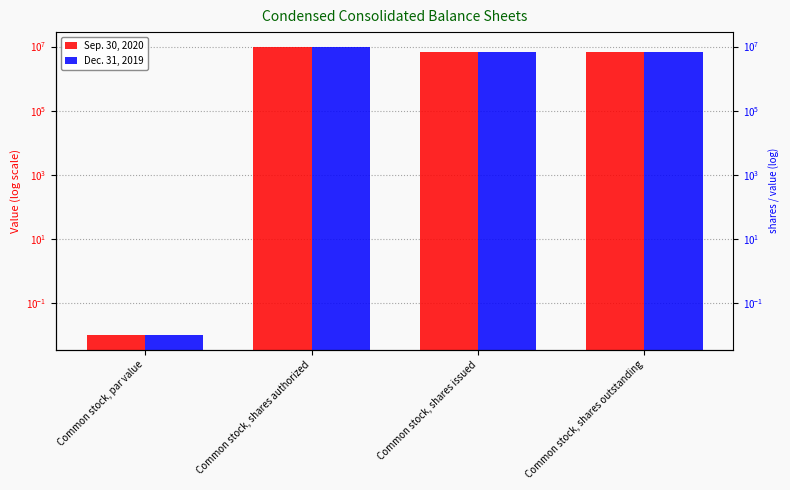

What is the label of the 3rd bar from the left?

Common stock, shares issued